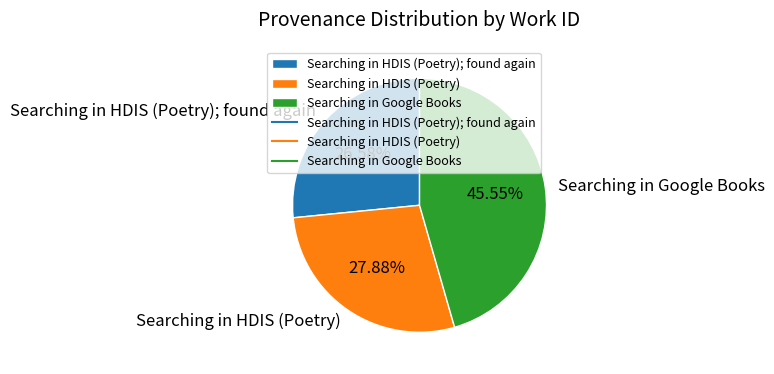

To the nearest percent, what is the difference between the Searching in HDIS (Poetry) and Searching in Google Books slice percentages?

18%